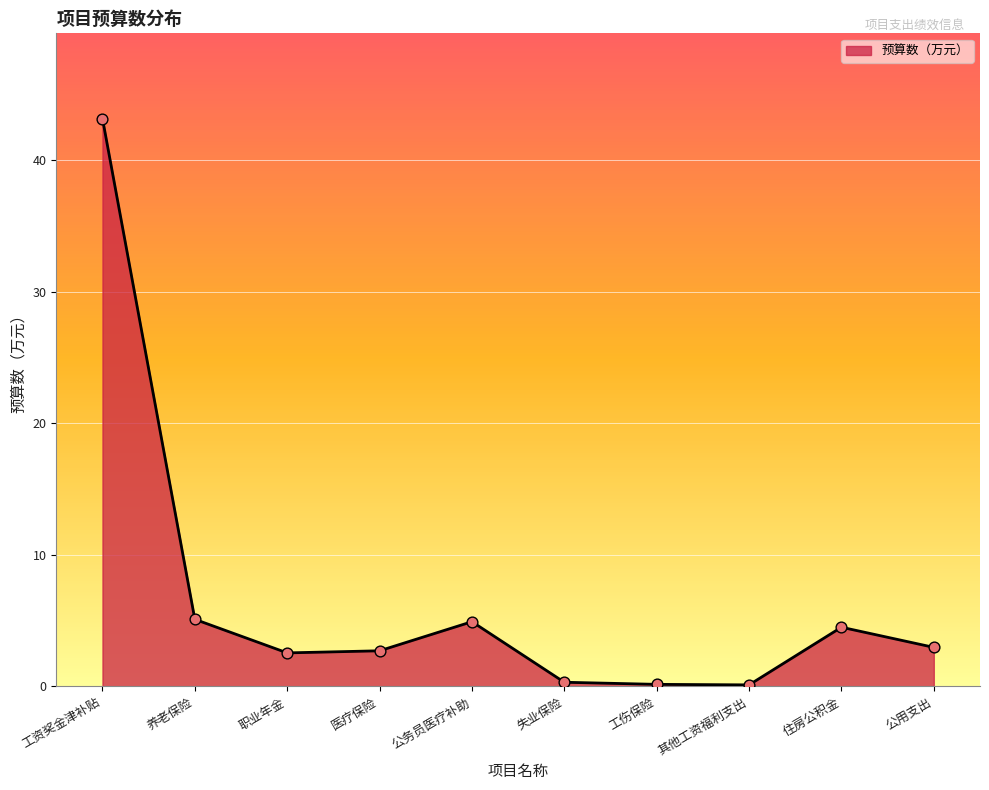

Which has a higher value, 工资奖金津补贴 or 公用支出?

工资奖金津补贴